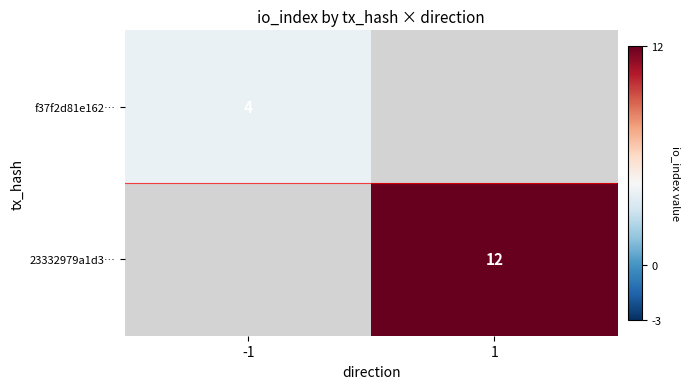

Is it true that f37f2d81e162… equals 4 at -1?

True